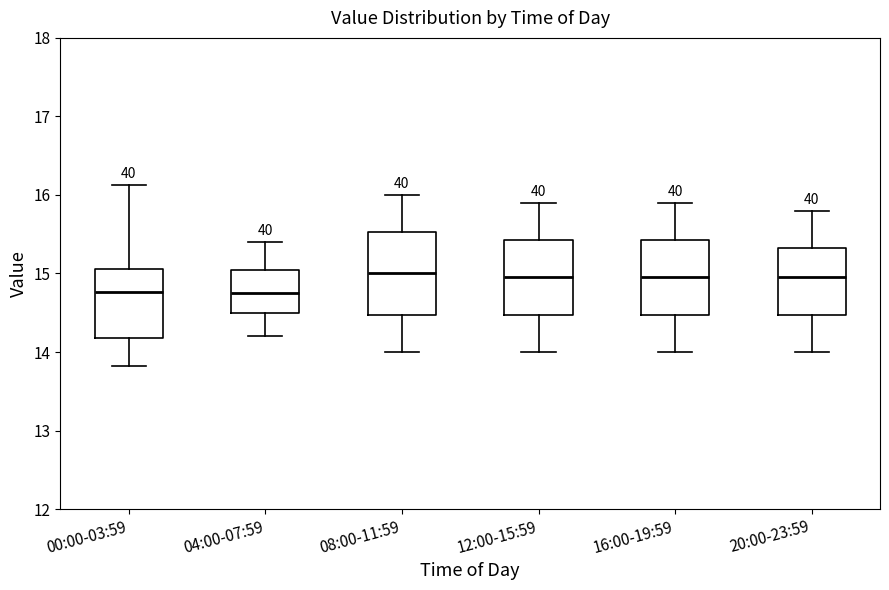

Reading left to right, transcribe this box plot: for each box, give where its median line is, the range the box spans, and where its two whiskers end, as read against the y-axis. The values are not printed on the chart, so give them approximately, as read against the axis.

00:00-03:59: median 14.8, box 14.2 to 15.1, whiskers 13.8 to 16.1
04:00-07:59: median 14.8, box 14.5 to 15.1, whiskers 14.2 to 15.4
08:00-11:59: median 15.0, box 14.5 to 15.5, whiskers 14.0 to 16.0
12:00-15:59: median 15.0, box 14.5 to 15.4, whiskers 14.0 to 15.9
16:00-19:59: median 15.0, box 14.5 to 15.4, whiskers 14.0 to 15.9
20:00-23:59: median 15.0, box 14.5 to 15.3, whiskers 14.0 to 15.8